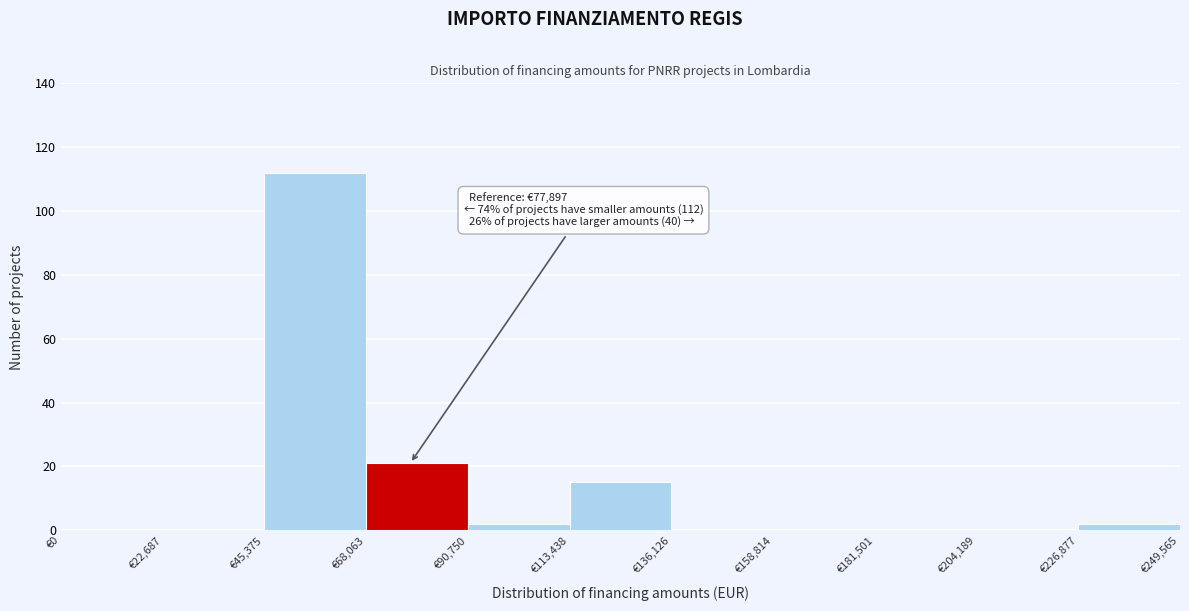

Which range on the x-axis has the tallest bar?

45000 to 70000